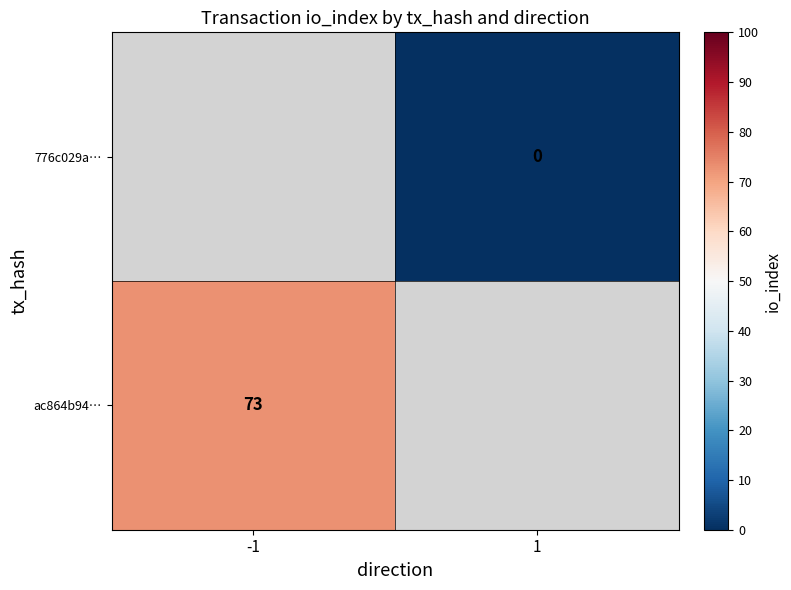

Is it true that ac864b94… equals 36.7 at -1?

False